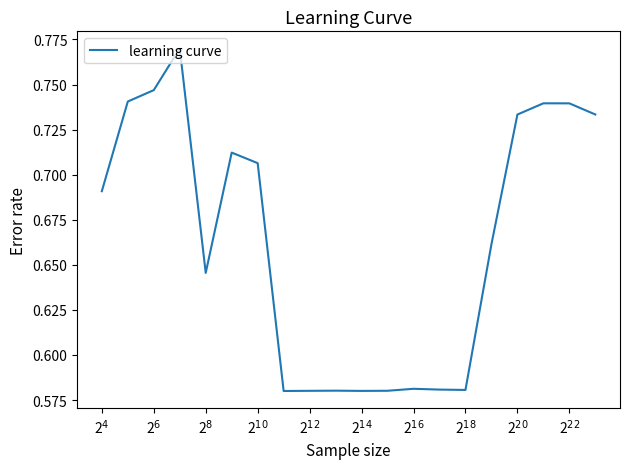

How many values are between 0 and 1?

20